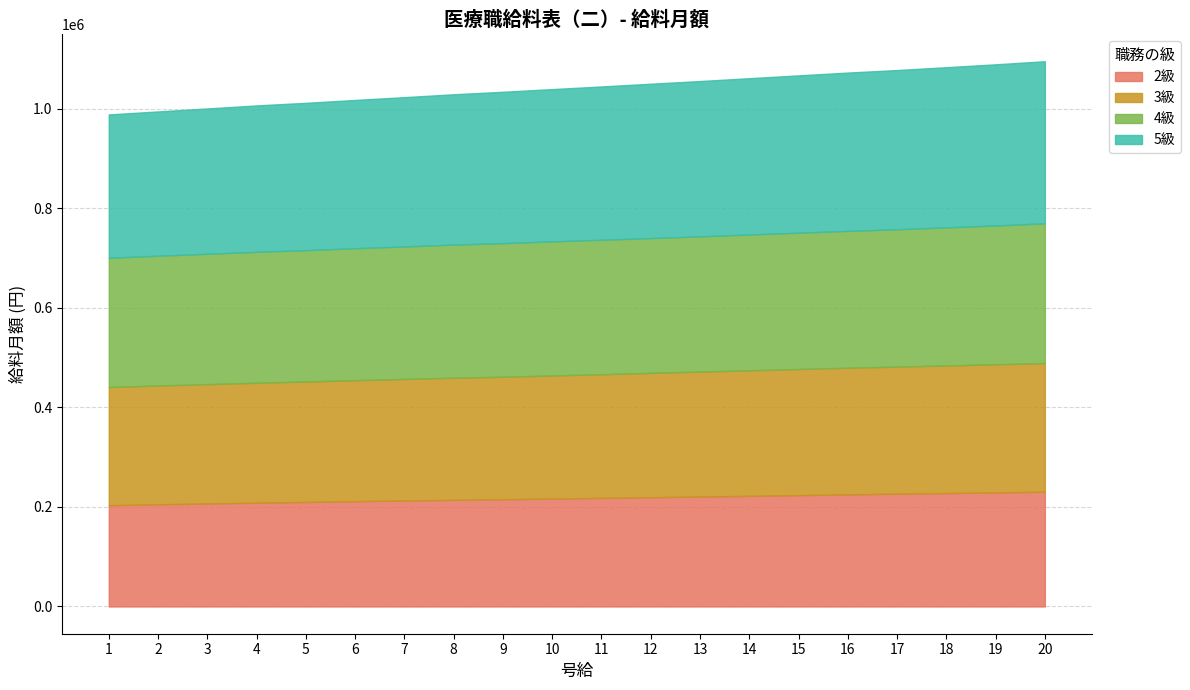

What is the difference between the 2級 values at 14 and 15?

1400